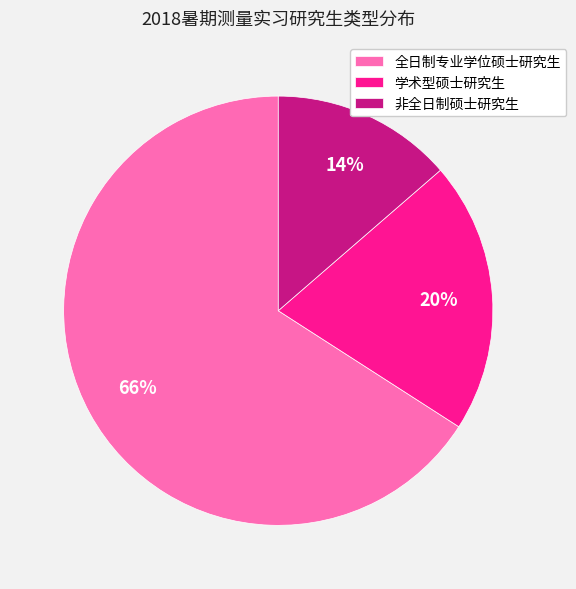

The 非全日制硕士研究生 slice represents 14% of the pie. True or false?

True